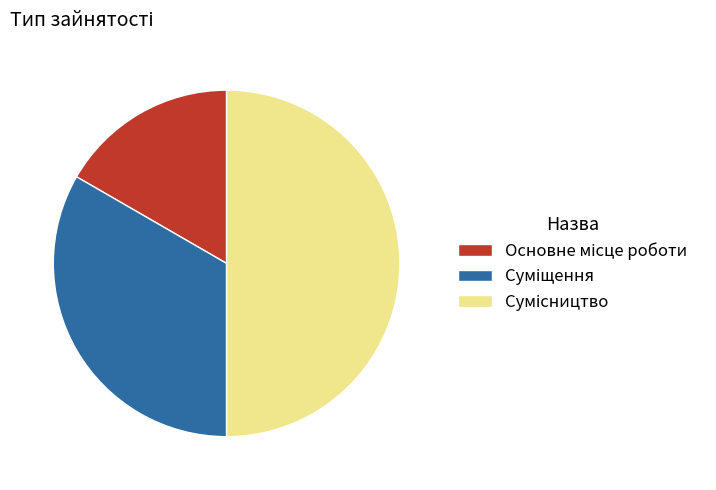

Is Основне місце роботи the majority of the pie?

No